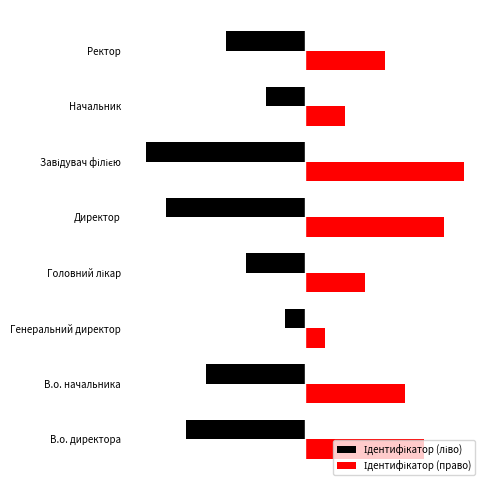

Count the Ідентифікатор (ліво) values in the range -6 to -2.

5